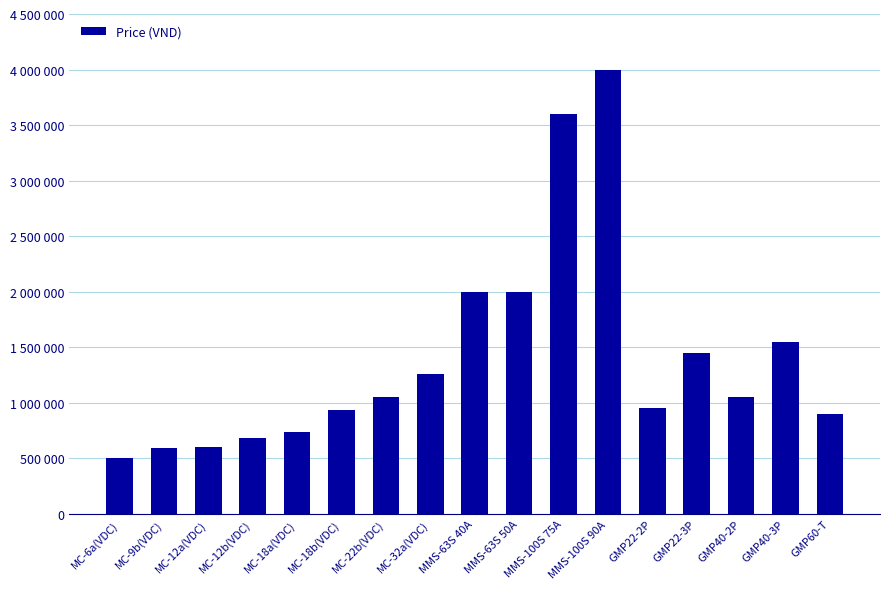

Reading left to right, what are all the values shown in this chart?

MC-6a(VDC)=500000	MC-9b(VDC)=590000	MC-12a(VDC)=600000	MC-12b(VDC)=680000	MC-18a(VDC)=740000	MC-18b(VDC)=940000	MC-22b(VDC)=1050000	MC-32a(VDC)=1260000	MMS-63S 40A=2000000	MMS-63S 50A=2000000	MMS-100S 75A=3600000	MMS-100S 90A=4000000	GMP22-2P=950000	GMP22-3P=1450000	GMP40-2P=1050000	GMP40-3P=1550000	GMP60-T=900000